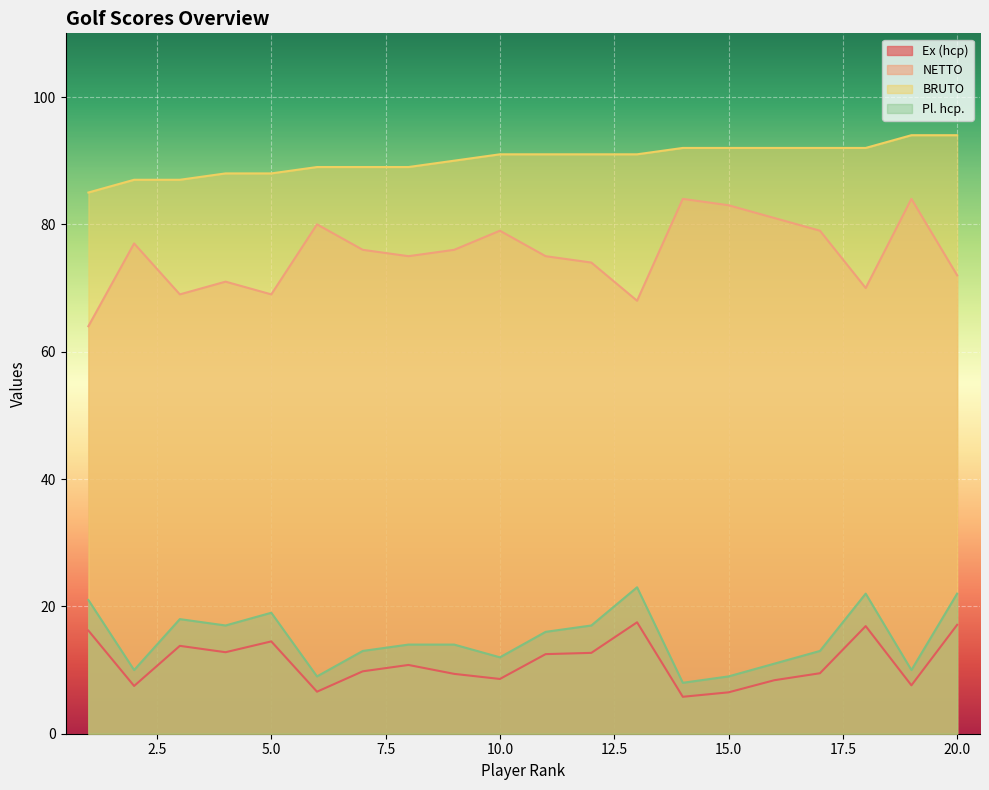

Between 6 and 10, which is larger?

10